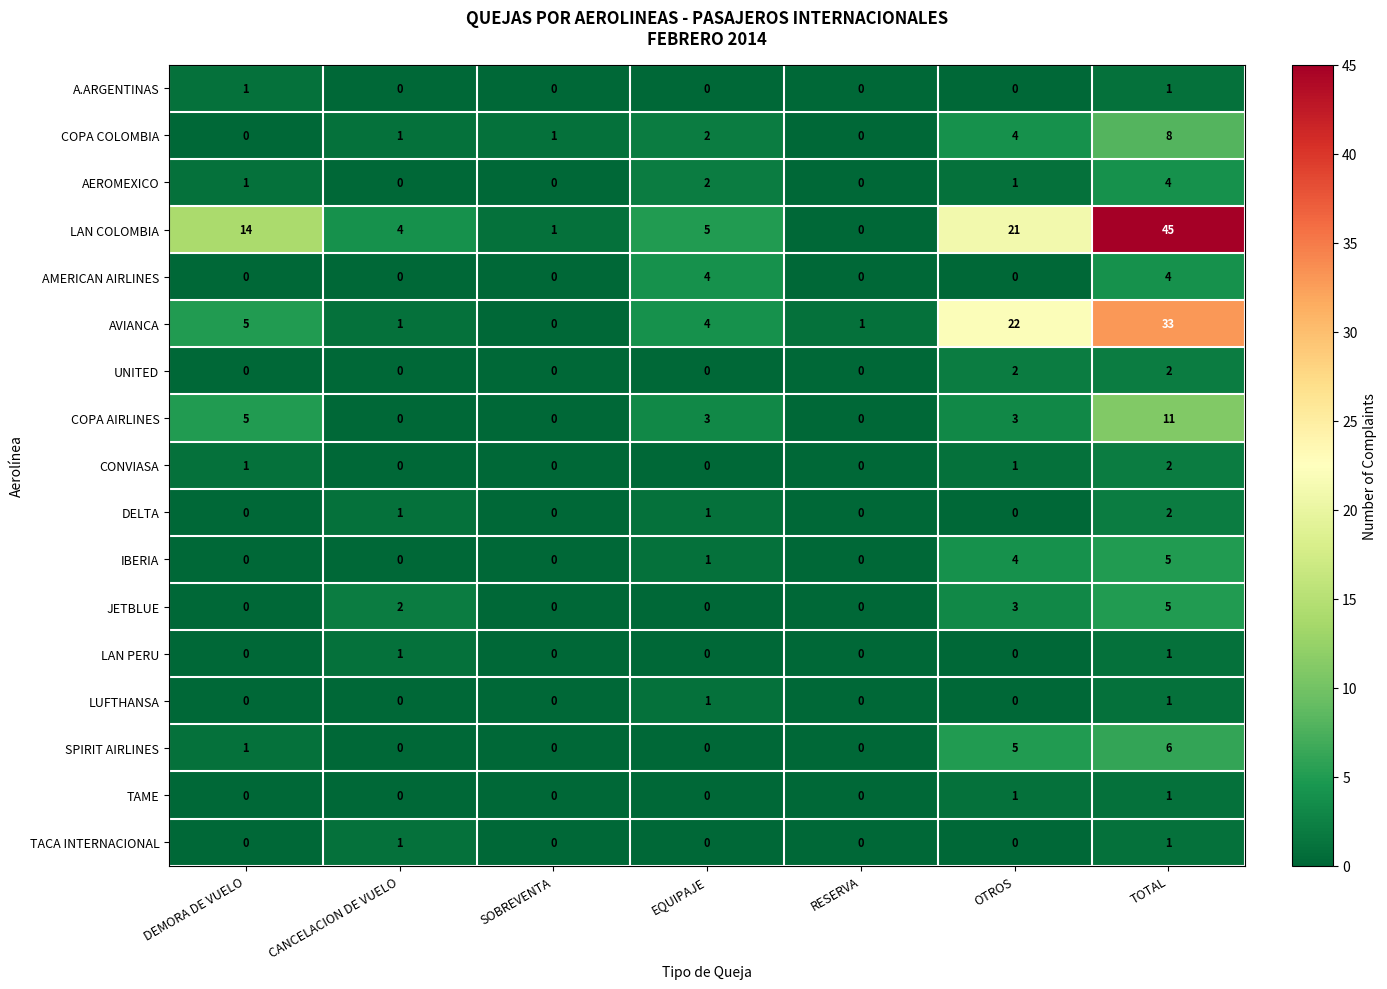

The value of UNITED at CANCELACION DE VUELO is 0. True or false?

True